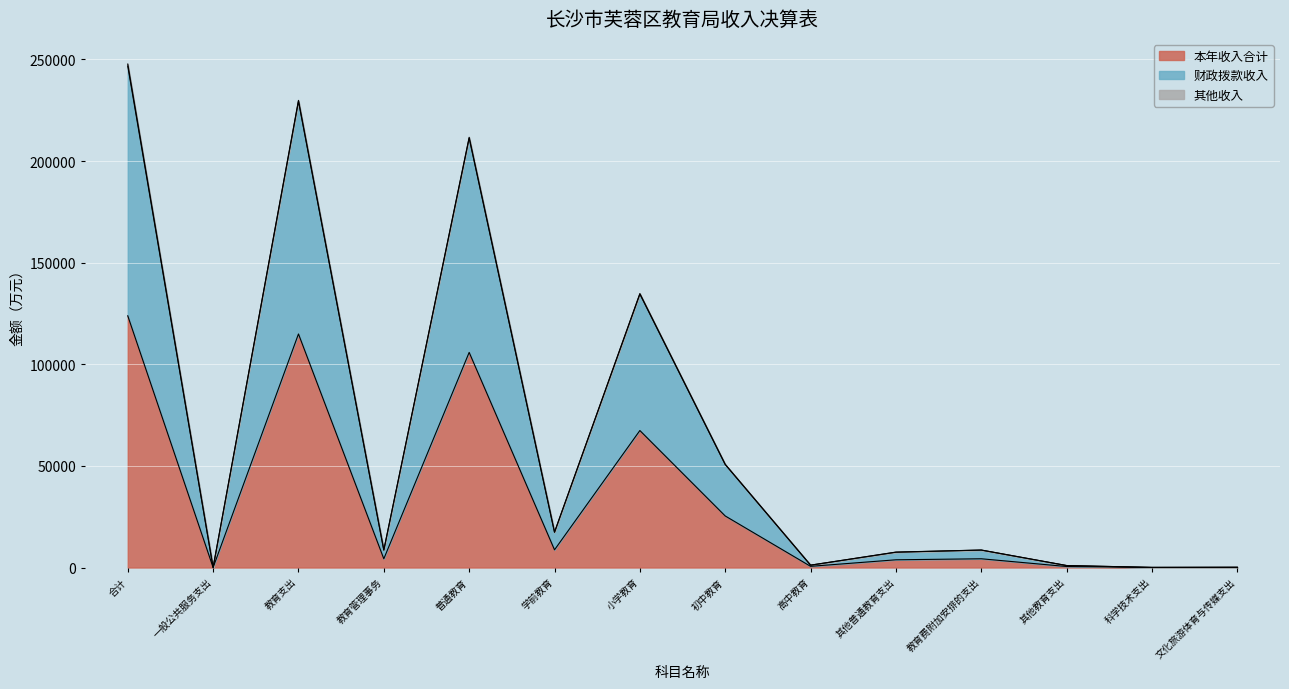

What is the total value across all series at 合计?

247712.1